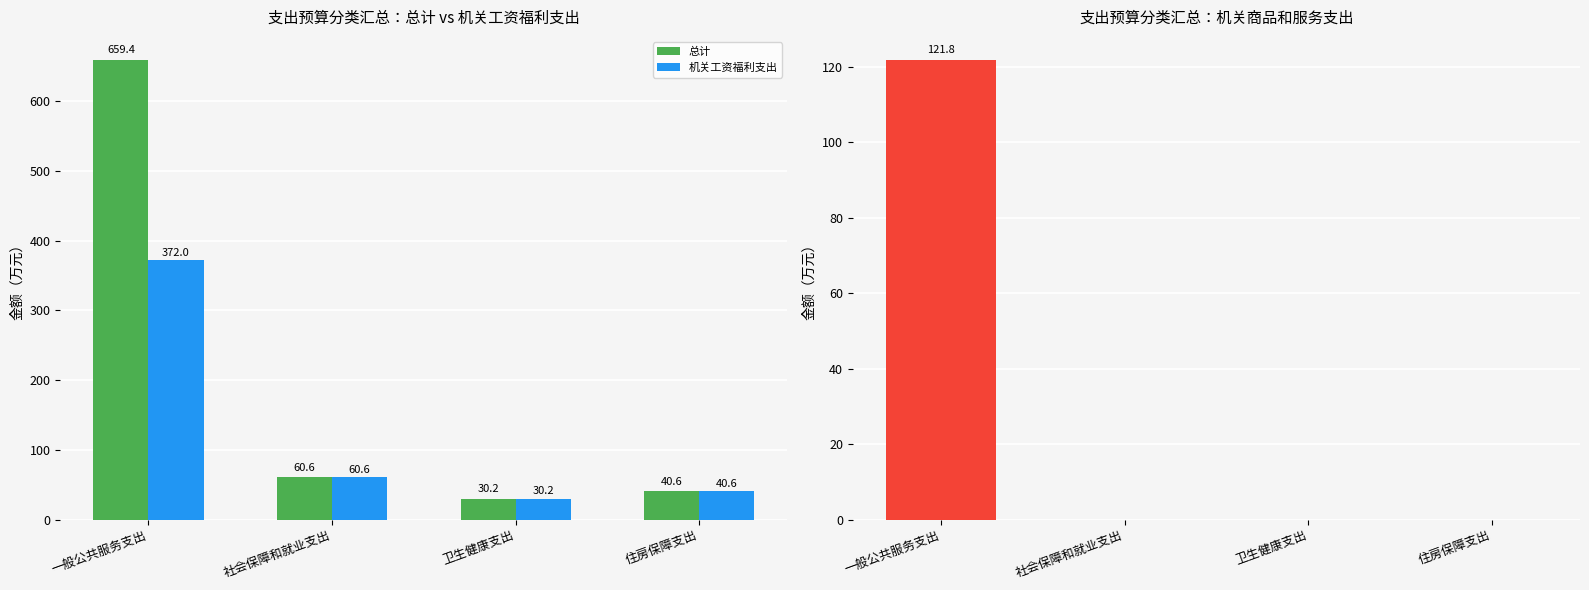

True or false: 机关工资福利支出 has a value of 372.0 at 一般公共服务支出.

True